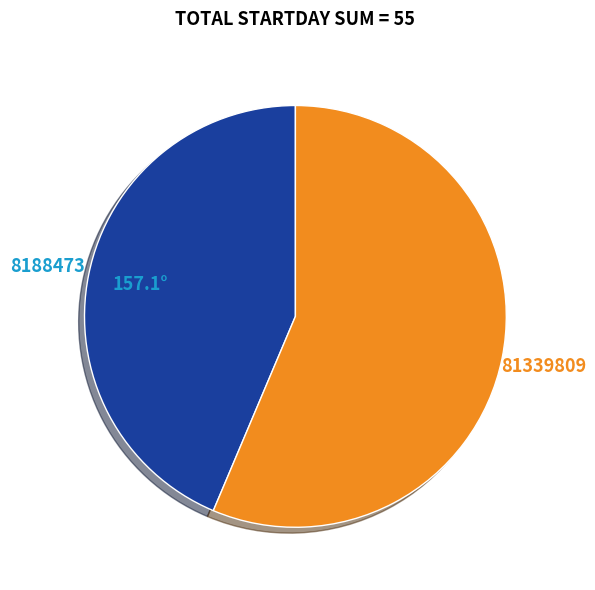

Combined, do 81339809 and 8188473 account for over 50%?

Yes